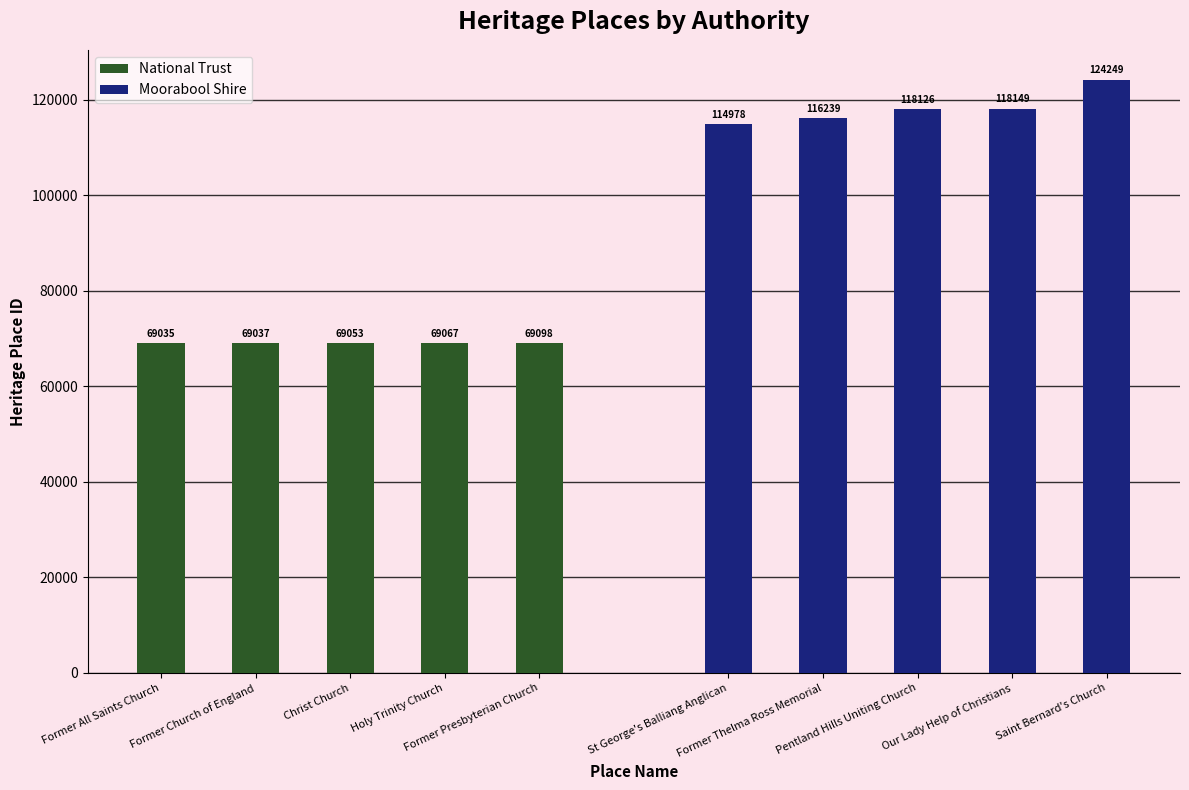

Rank the categories by National Trust value from highest to lowest.

Former Presbyterian Church, Holy Trinity Church, Christ Church, Former Church of England, Former All Saints Church